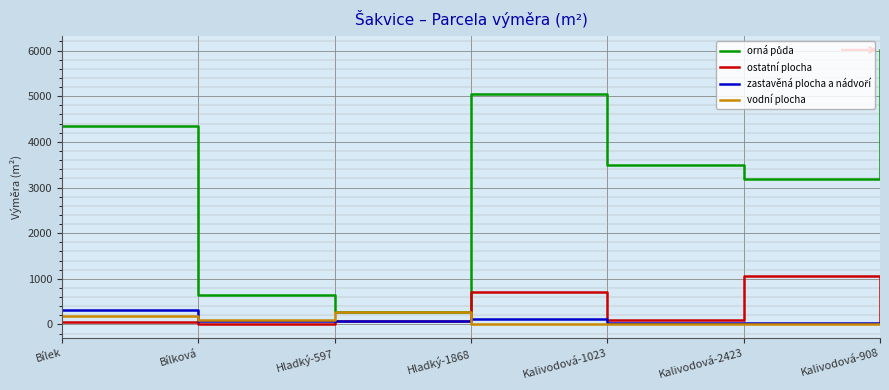

At which category does ostatní plocha reach its first local valley?

Bílková